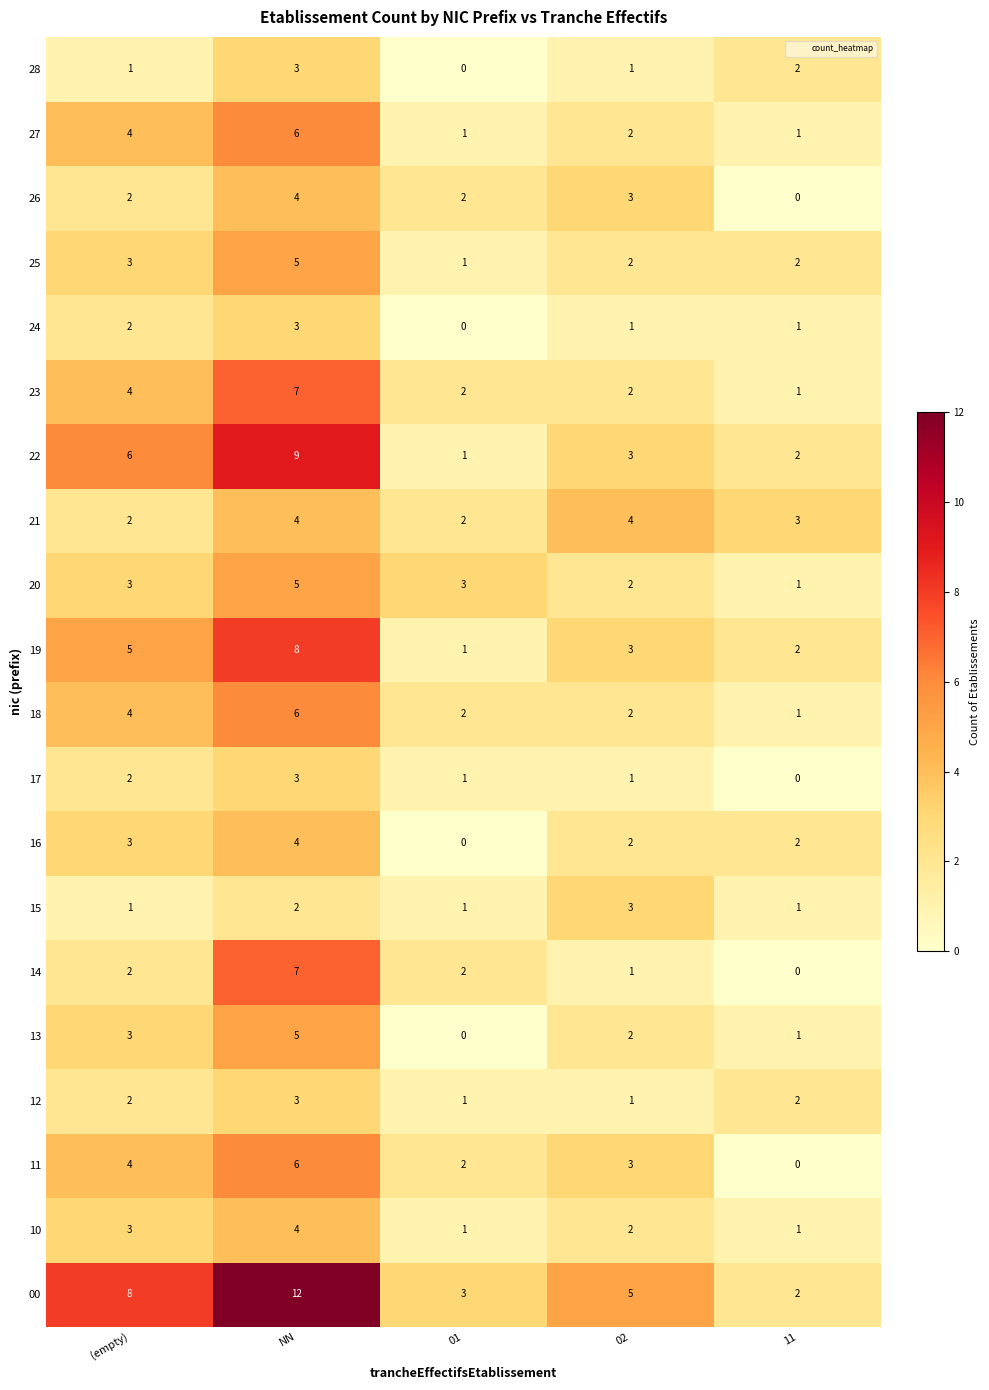

Between (empty) and 11, which series saw the biggest shift?

00